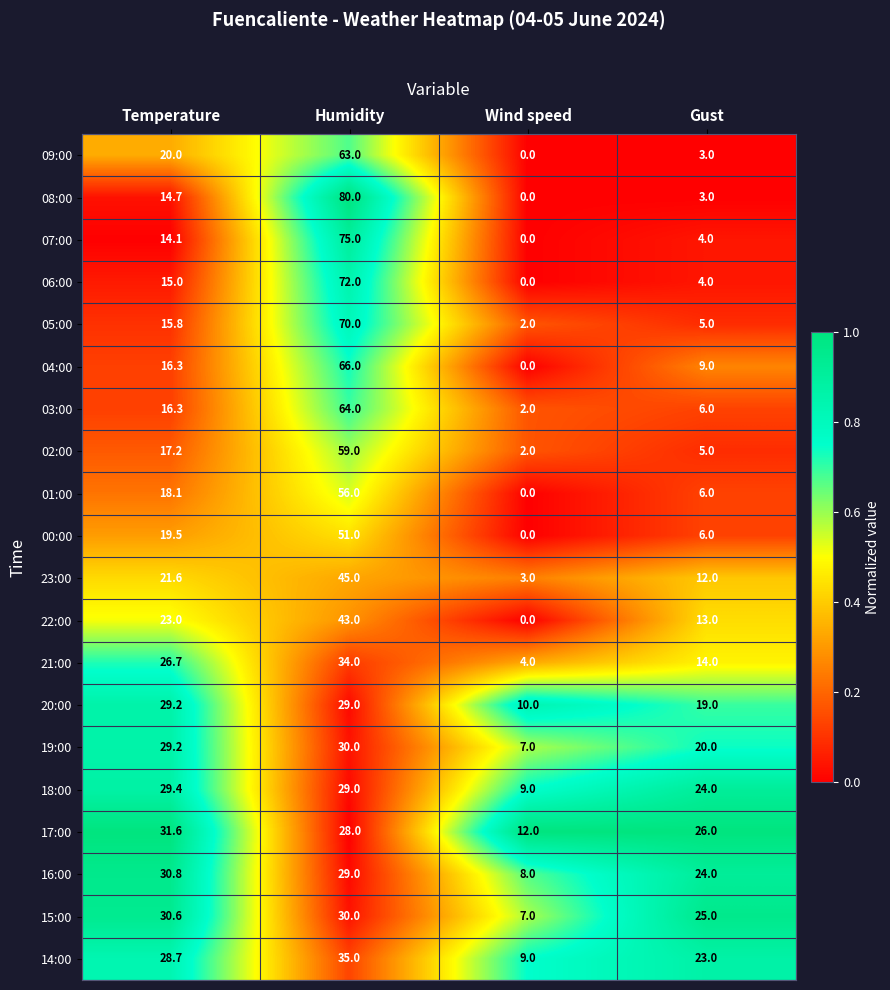

Which series has the largest total across all categories?

08:00